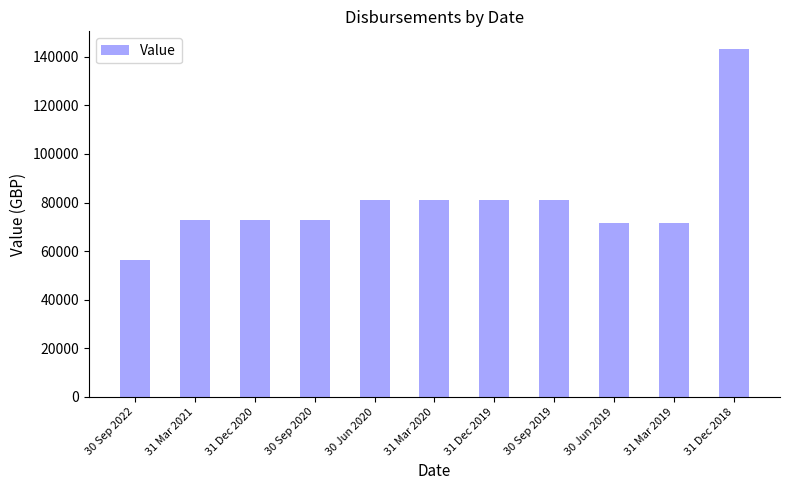

Is it true that the value at 30 Jun 2019 is 71646.8?

True